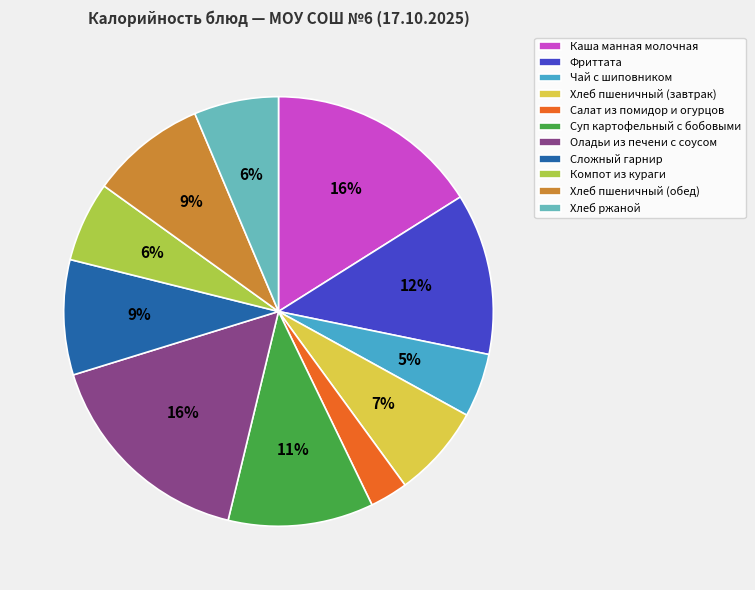

Which has a higher value, Оладьи из печени с соусом or Компот из кураги?

Оладьи из печени с соусом